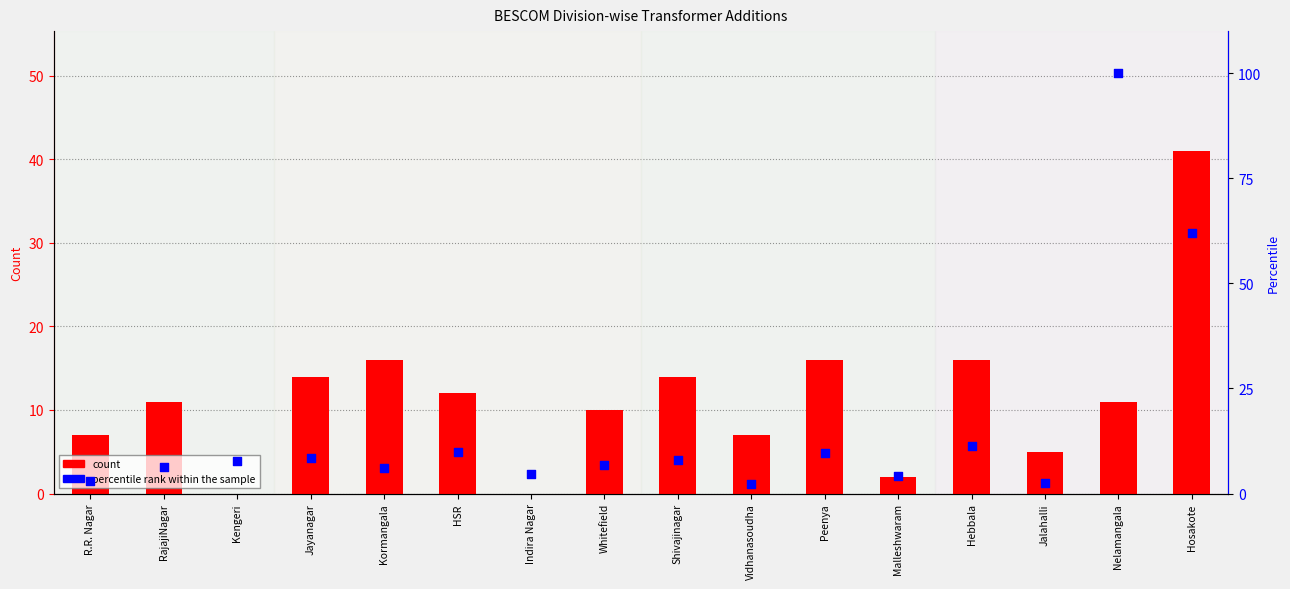

Which series reaches the minimum Y coordinate?

count